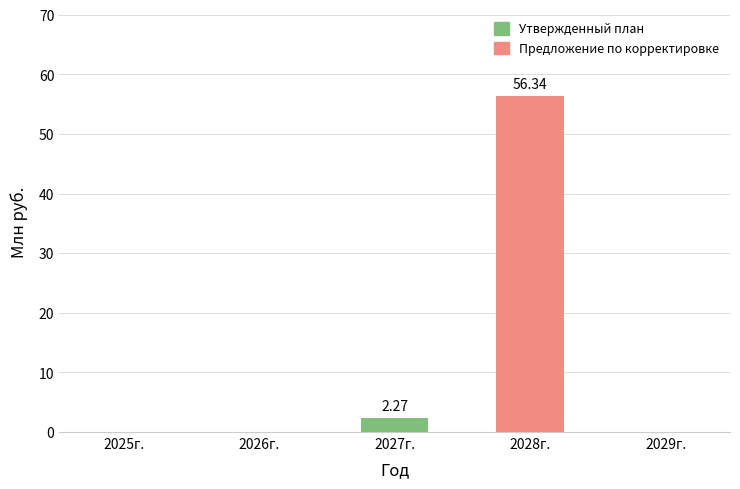

What is the sum of all Утвержденный план values?

2.3